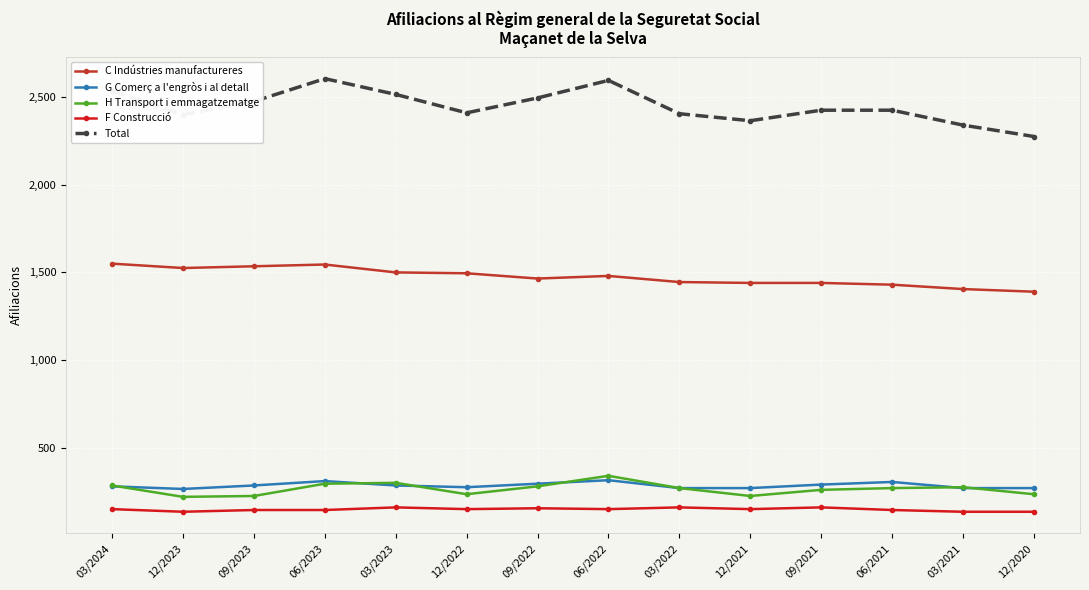

True or false: Total and F Construcció intersect in this chart.

False